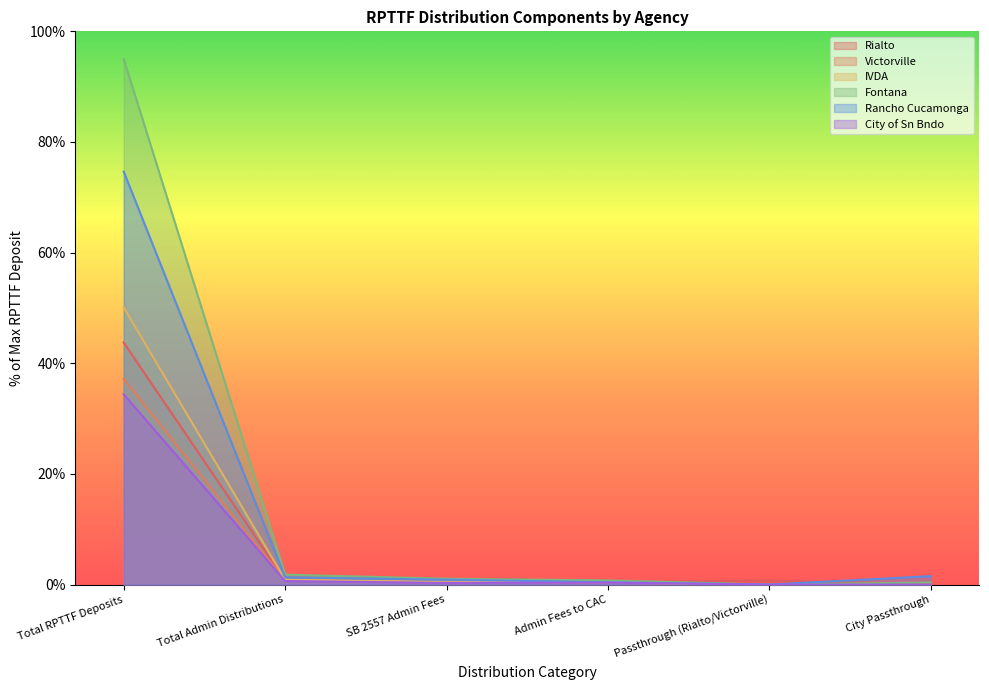

What is the difference between the second highest and second lowest values in the City of Sn Bndo series?

0.6